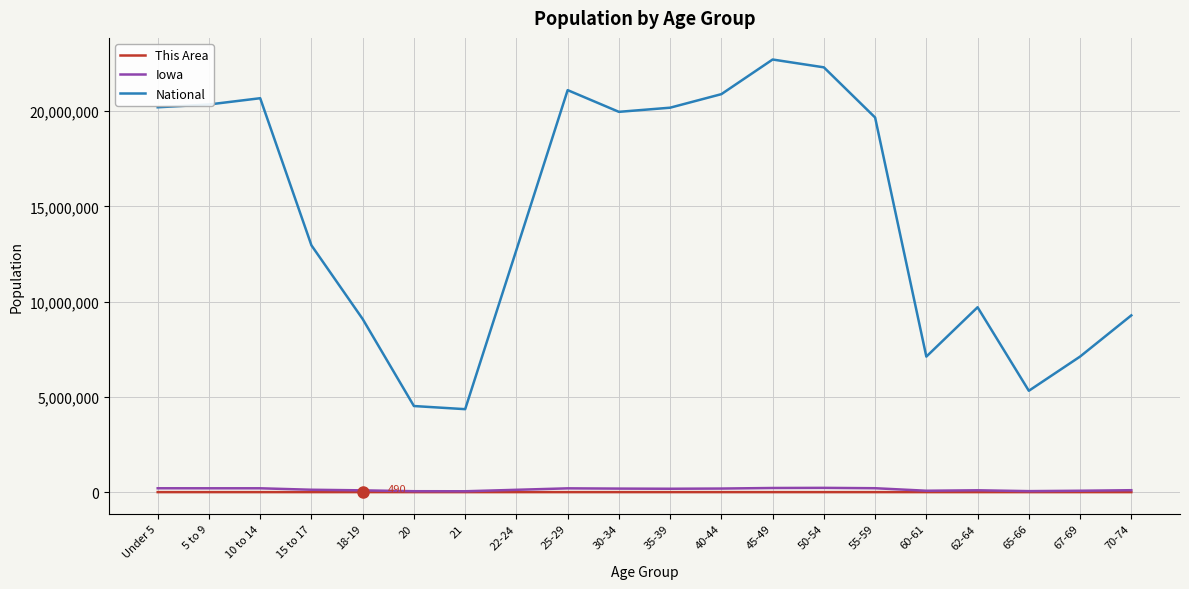

Is the value of This Area at Under 5 greater than the value of National at 55-59?

No